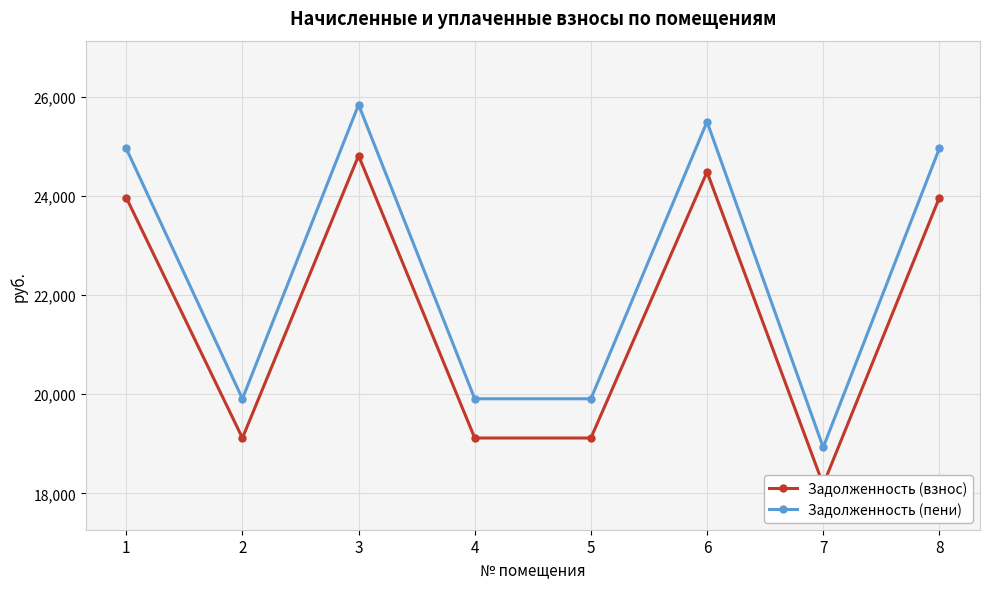

What is the value of the Задолженность (пени) point at the 7th from the left?

18928.6